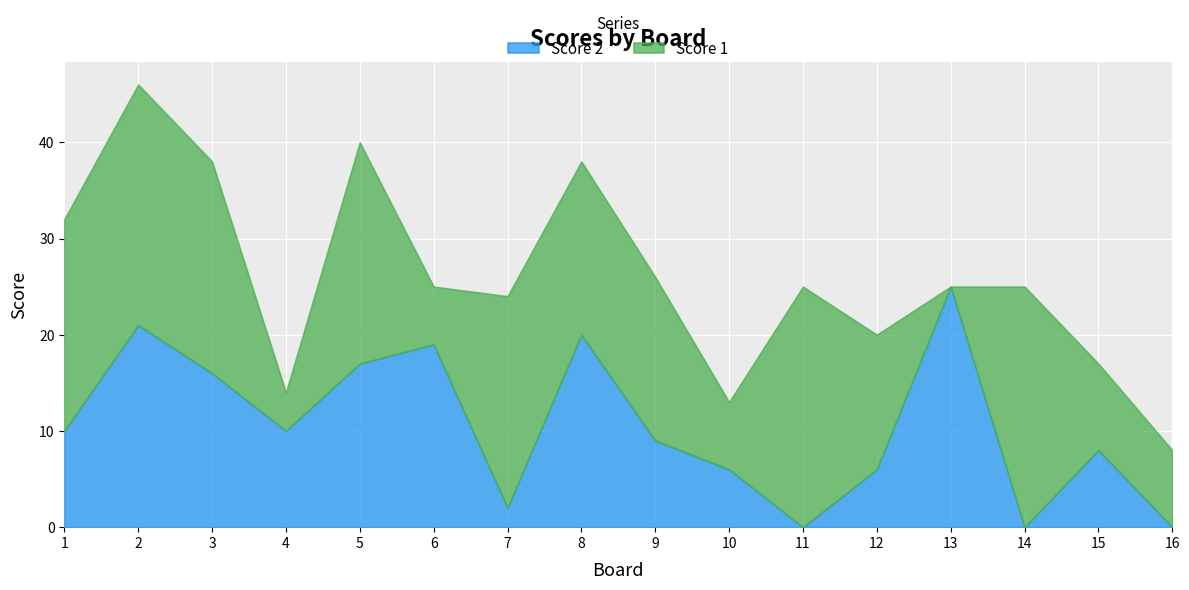

Reading right to left, what are all the values shown in this chart?

Score 1: 16=8	15=9	14=25	13=0	12=14	11=25	10=7	9=17	8=18	7=22	6=6	5=23	4=4	3=22	2=25	1=22
Score 2: 16=0	15=8	14=0	13=25	12=6	11=0	10=6	9=9	8=20	7=2	6=19	5=17	4=10	3=16	2=21	1=10